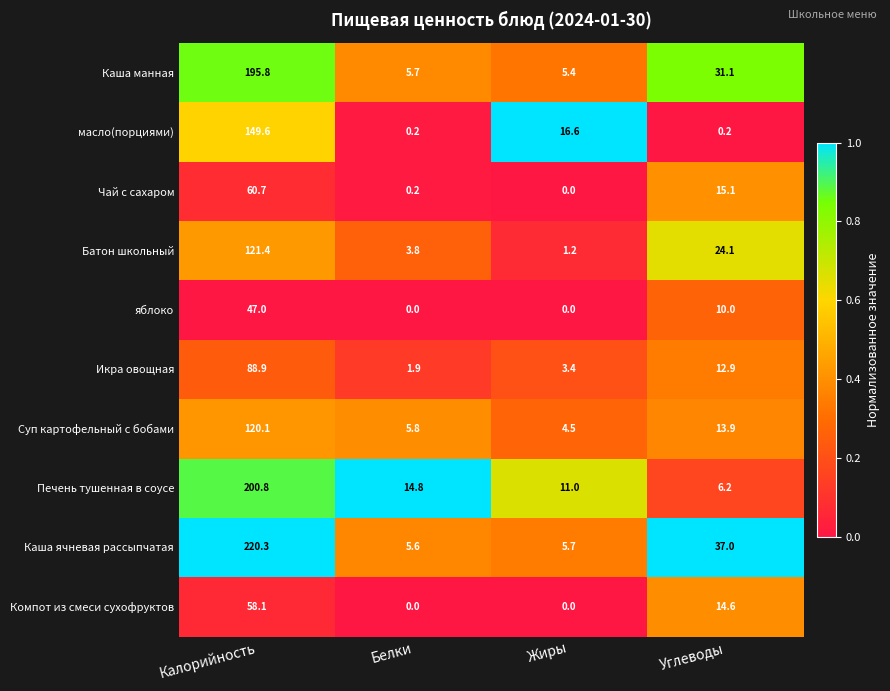

Rank the series by their maximum value, from lowest to highest.

яблоко, Компот из смеси сухофруктов, Чай с сахаром, Икра овощная, Суп картофельный с бобами, Батон школьный, масло(порциями), Каша манная, Печень тушенная в соусе, Каша ячневая рассыпчатая